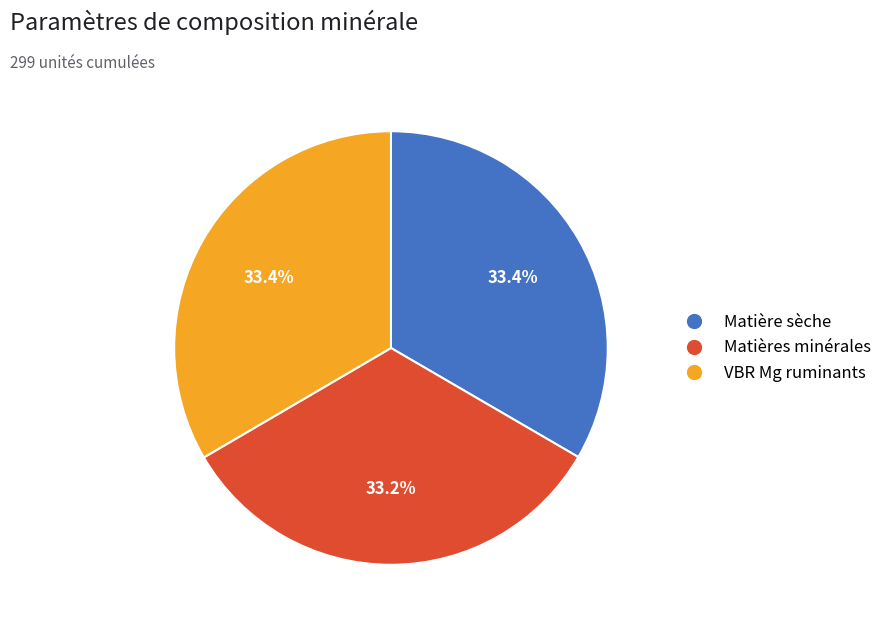

Approximately how many times larger is the value at VBR Mg ruminants compared to Matières minérales?

1.0